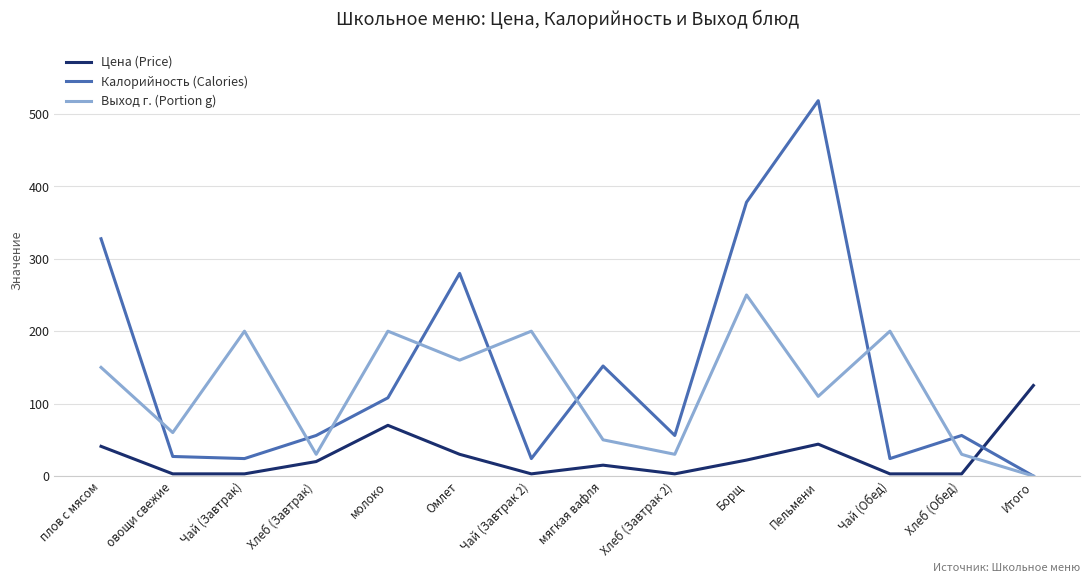

Which series has the largest total across all categories?

Калорийность (Calories)